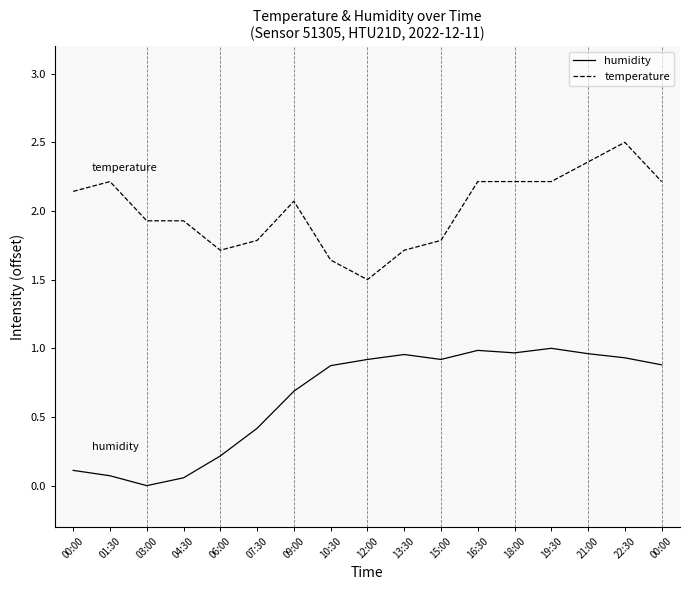

What are all the series names shown in the legend?

humidity, temperature